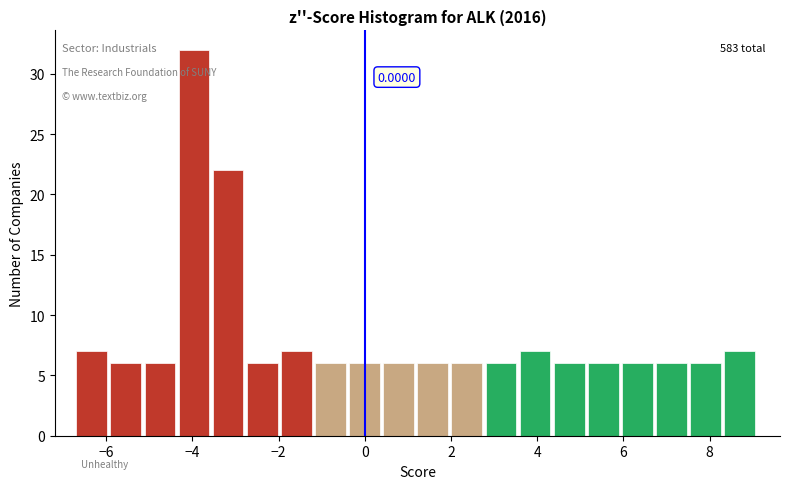

Read against the x-axis, roughly where is the centre of the tallest bar?

-4.0